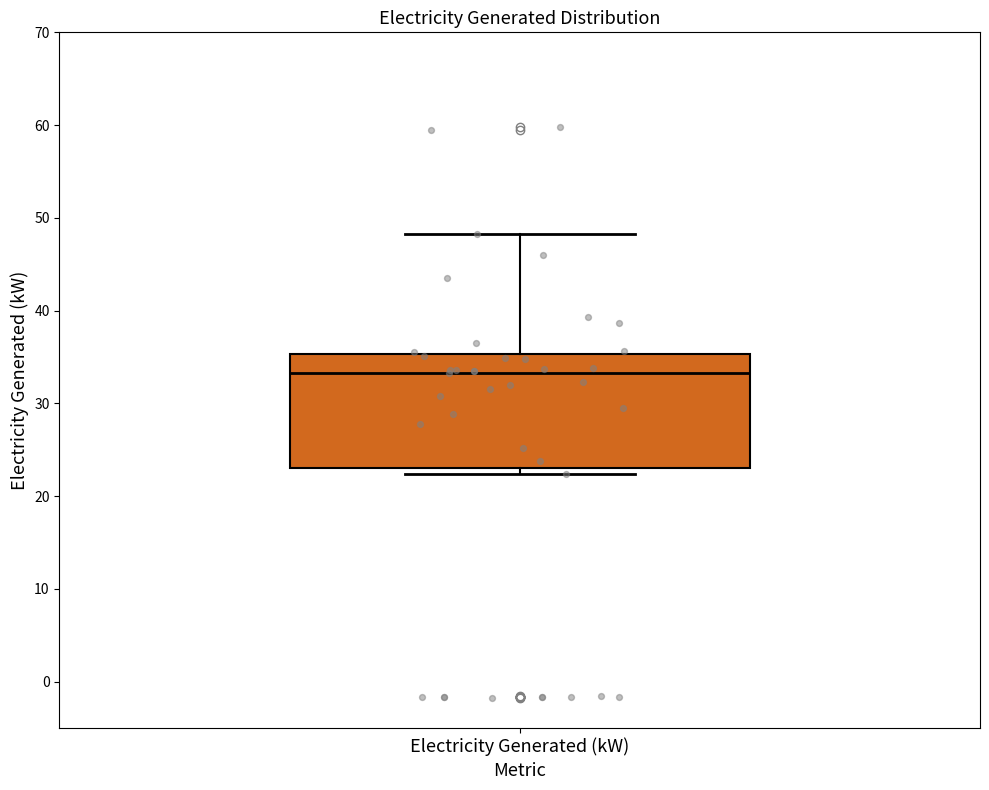

Where does the upper whisker of the box for Electricity Generated (kW) end on the y-axis? The values are not printed on the chart, so give them approximately, as read against the axis.

48